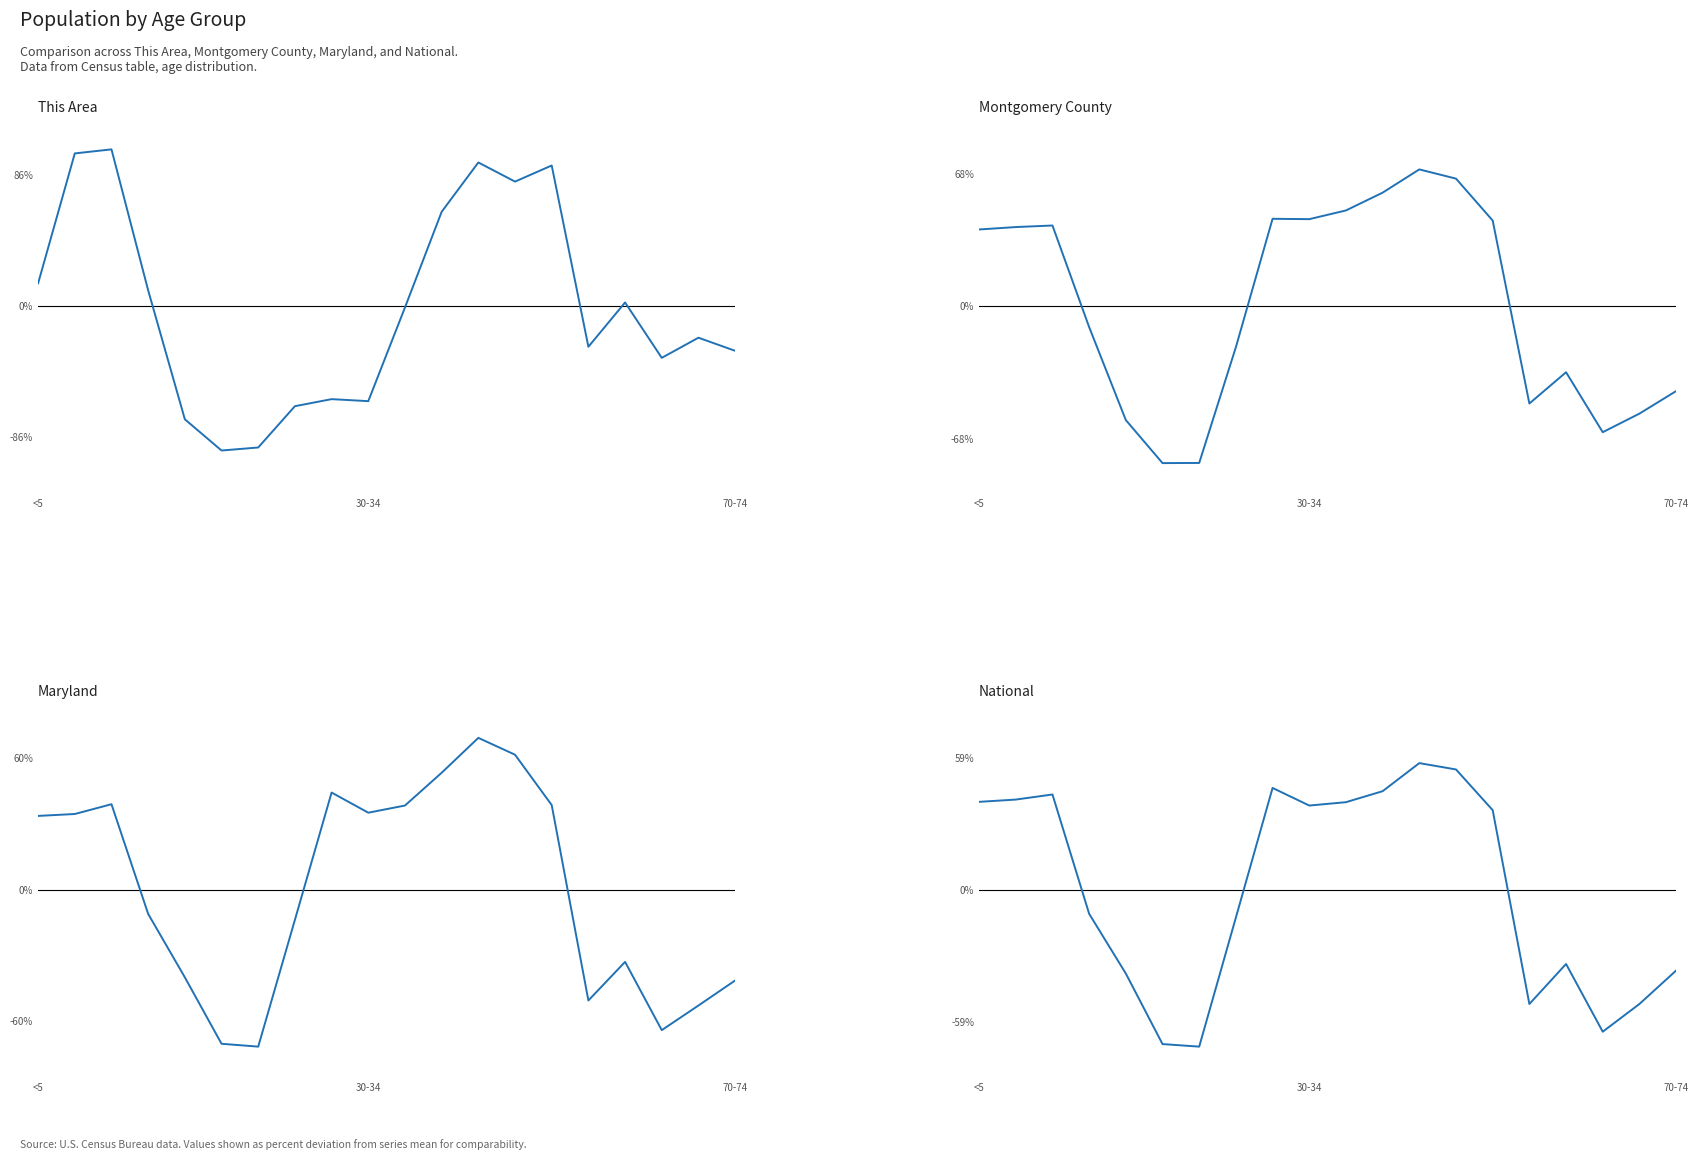

Which series ends up on top after the final intersection of Montgomery County and Maryland?

Maryland